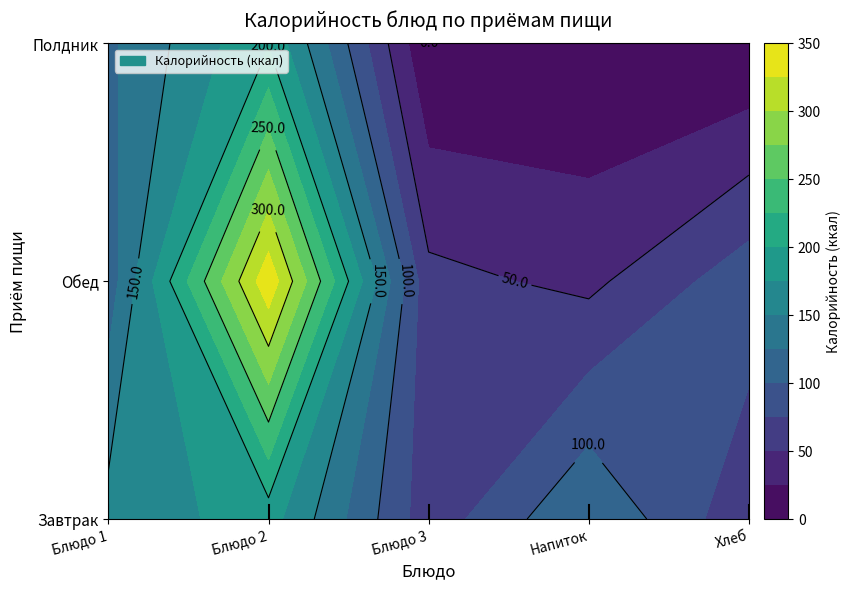

The value of Полдник at 1 is 198.0. True or false?

True